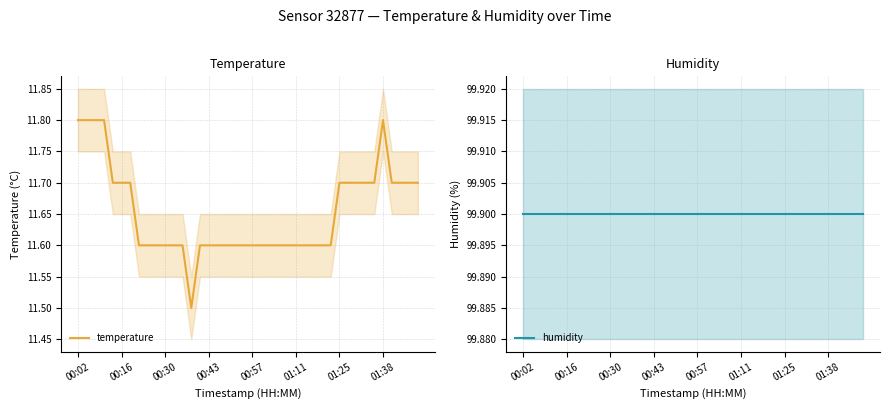

What is the highest value of the temperature series?

11.8